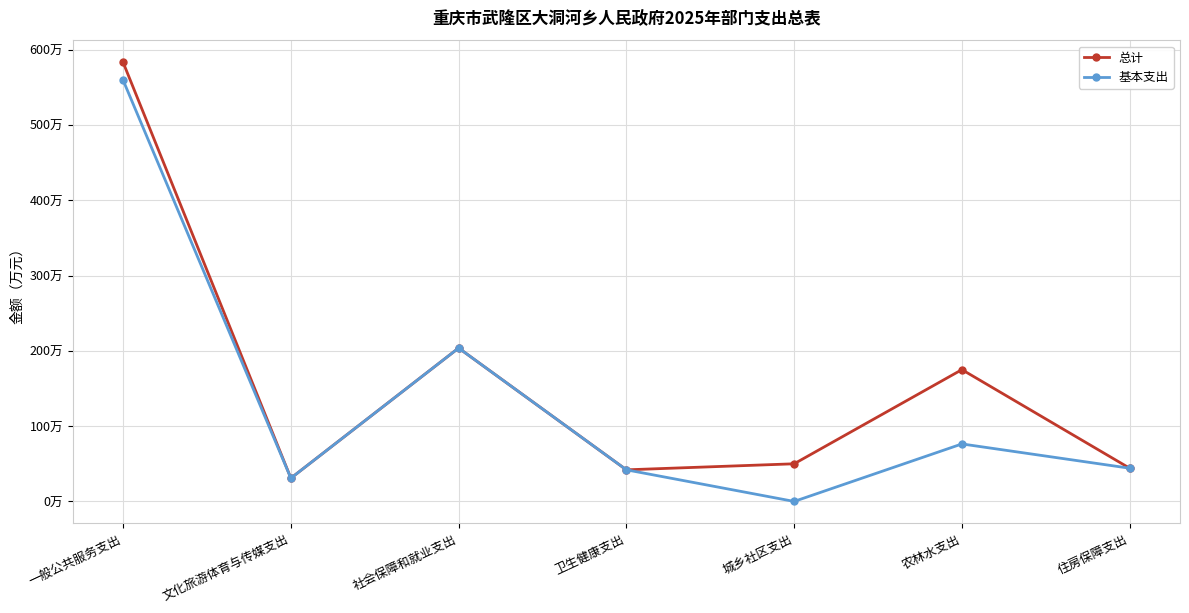

True or false: 总计 and 基本支出 intersect in this chart.

False